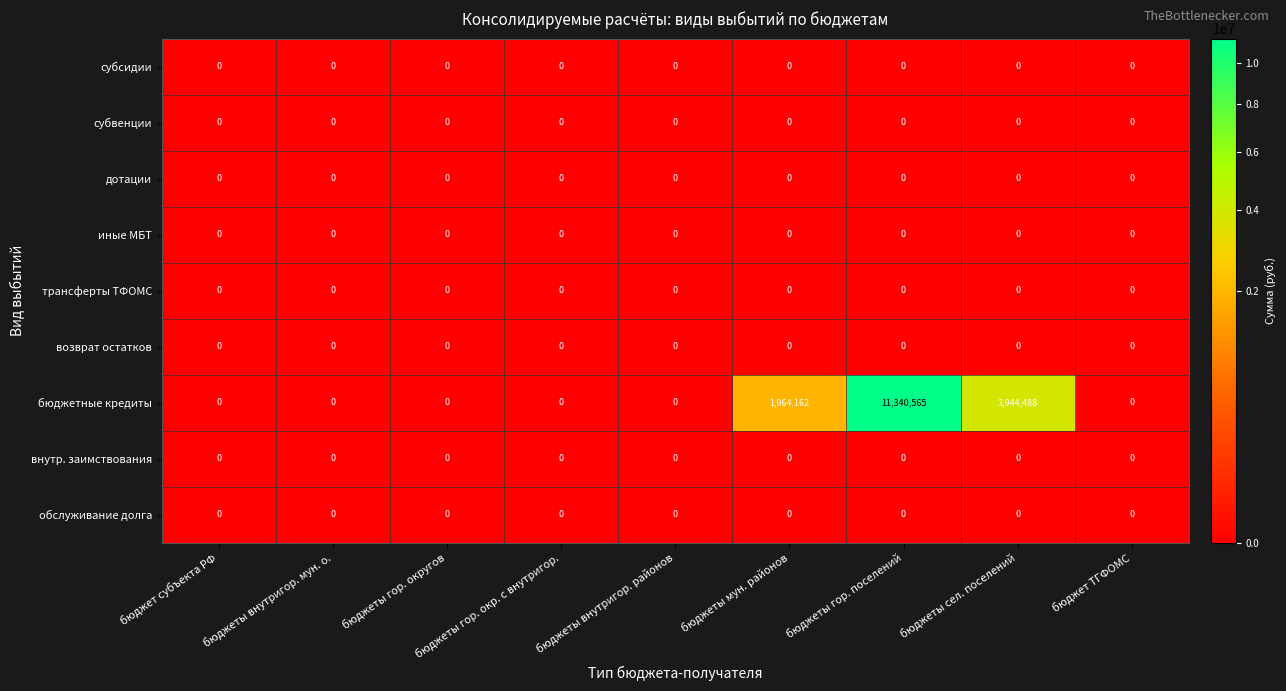

What is the difference between the бюджетные кредиты values at бюджеты внутригор. мун. о. and бюджеты сел. поселений?

3944488